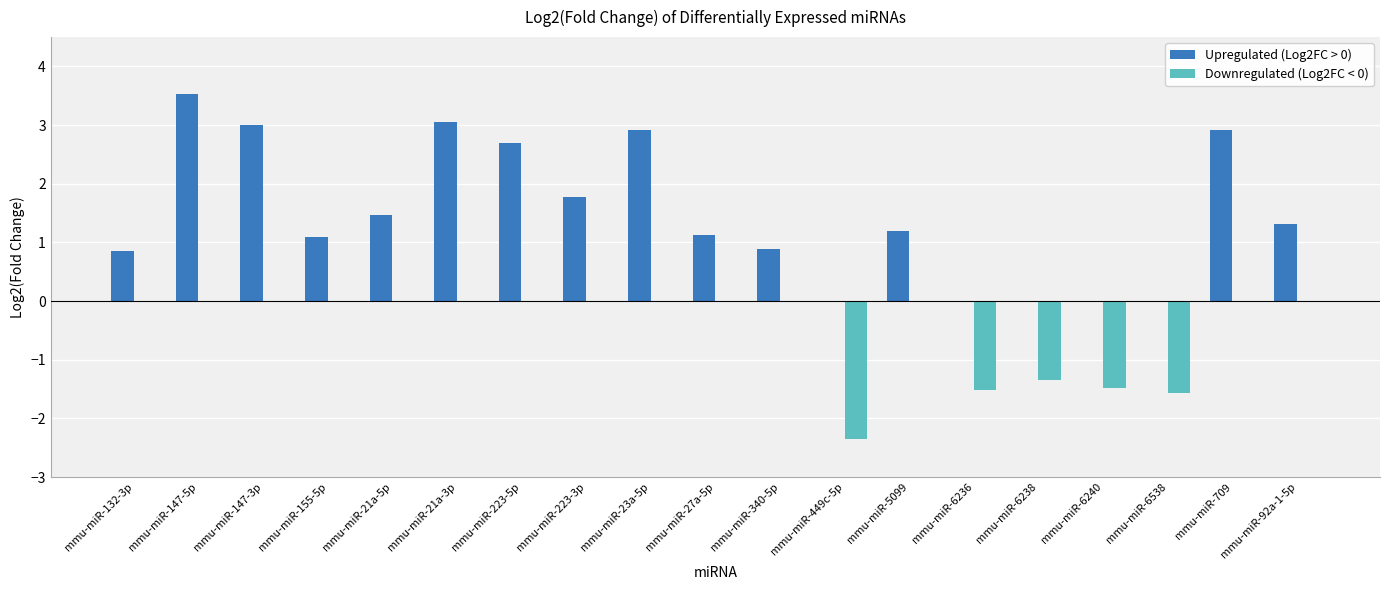

At which category does the chart reach its peak across all series?

mmu-miR-147-5p